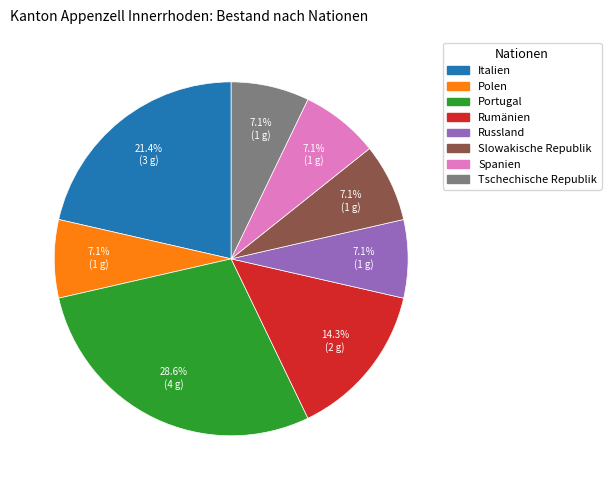

To the nearest percent, what is the average slice percentage?

12%